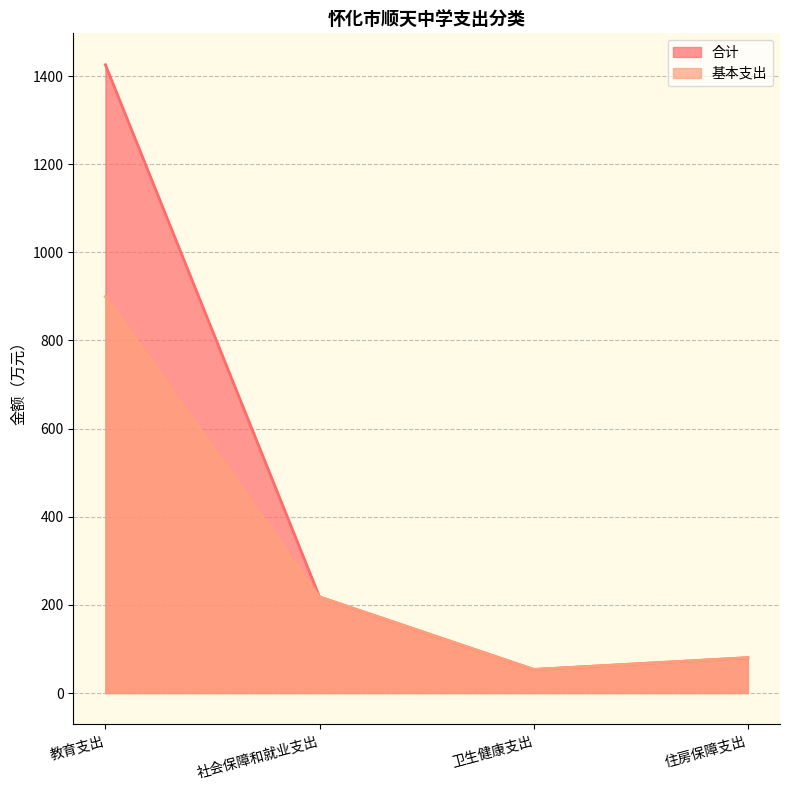

Between 住房保障支出 and 卫生健康支出, which is larger?

住房保障支出